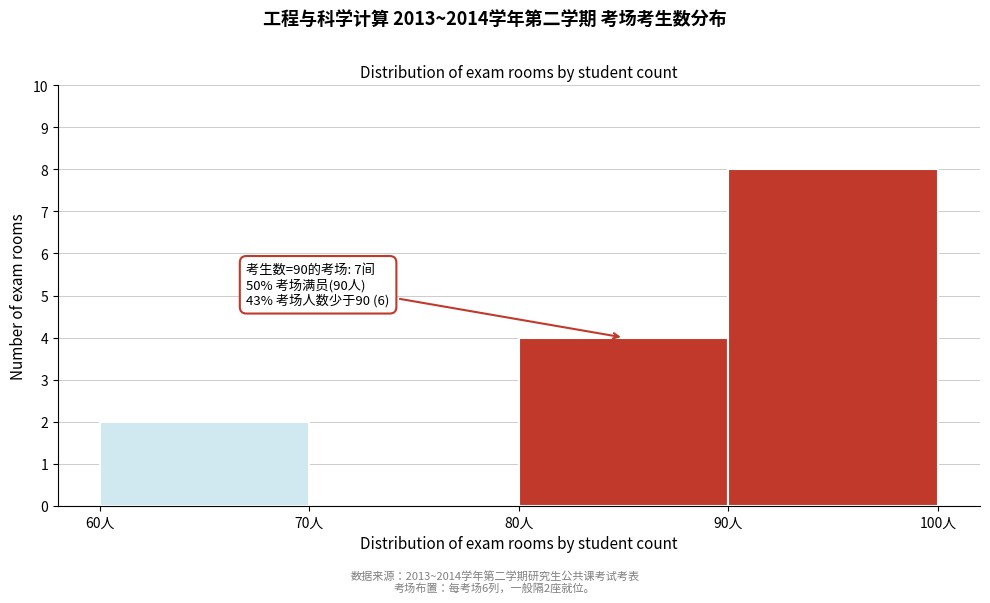

Over which range of the x-axis is the bar tallest?

90 to 100